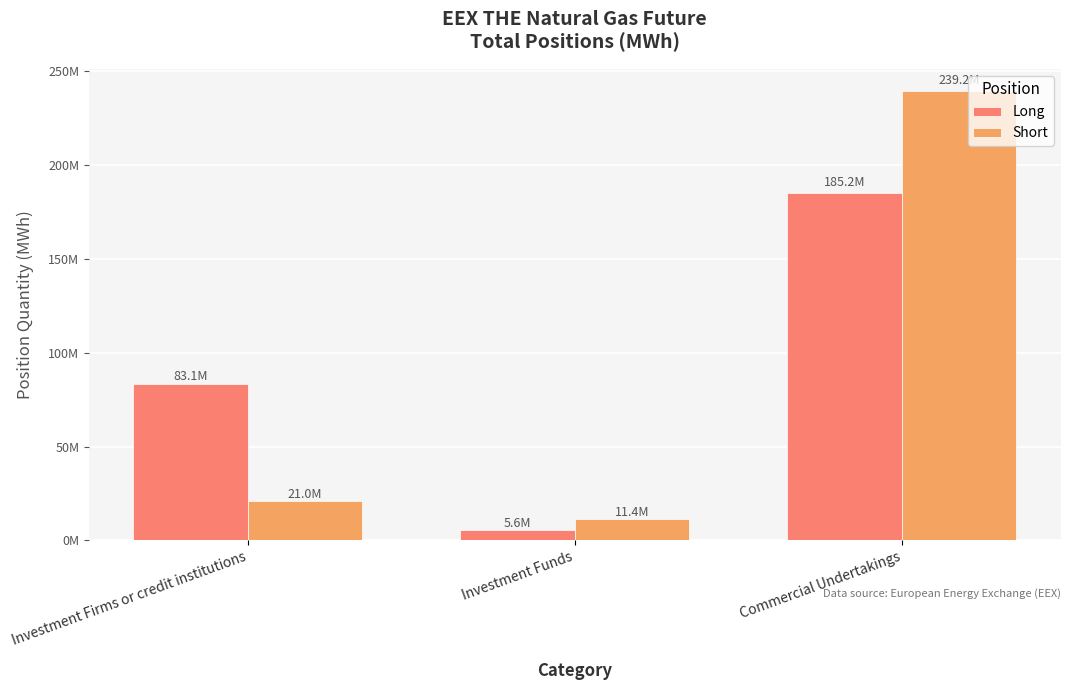

What are all the series names shown in the legend?

Long, Short